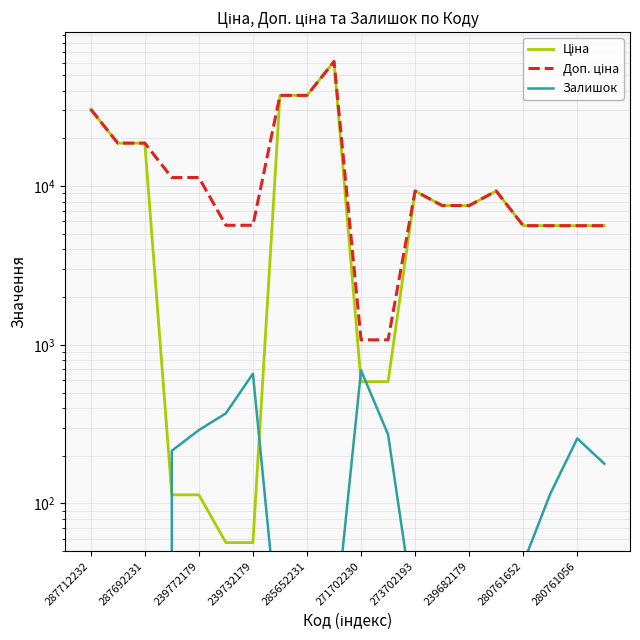

What are all the series names shown in the legend?

Ціна, Доп. ціна, Залишок